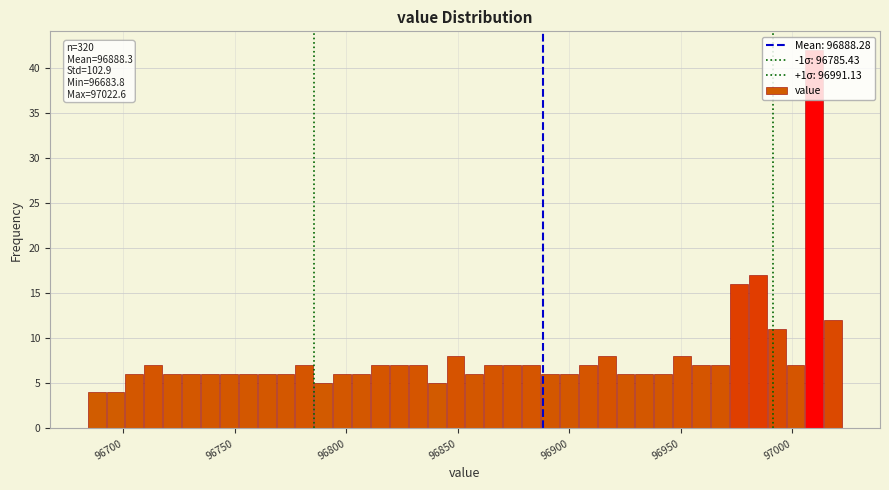

Around what value on the x-axis is the tallest bar? Give the approximate position of its centre, as read against the axis.

97010